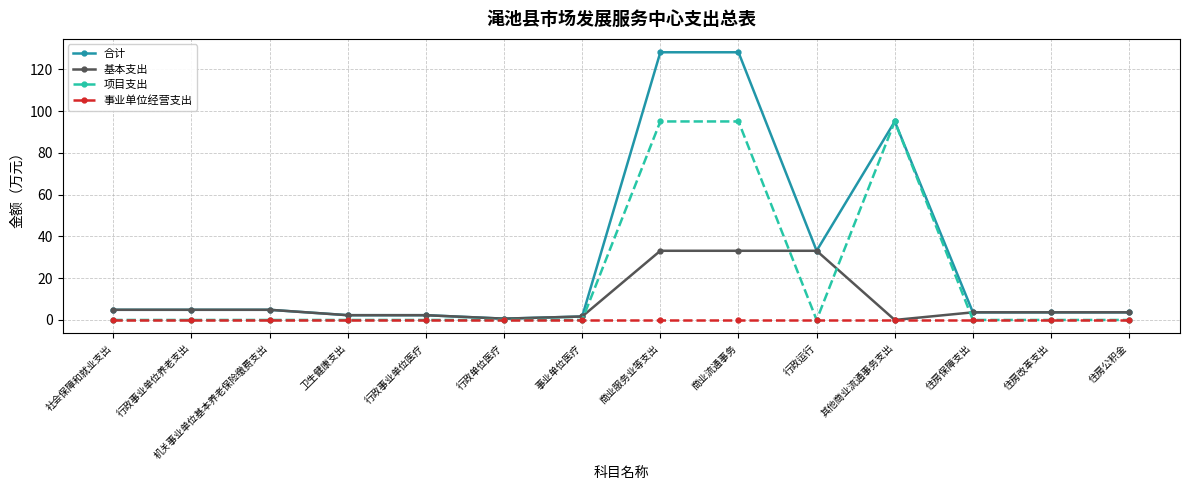

List the series in order of their overall mean, highest first.

合计, 项目支出, 基本支出, 事业单位经营支出